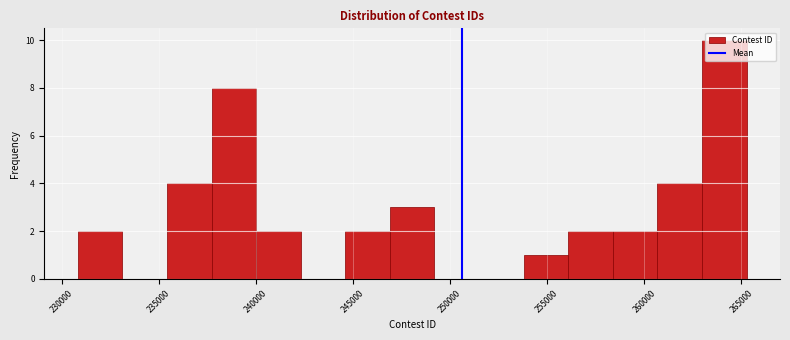

Reading left to right, list every bar in this chart as the range it spans on the x-axis followed by its height. Neither the bar edges nor the heights are printed on the chart, so give them approximately, as read against the axes.

231000 to 233000: 2
233000 to 235500: 0
235500 to 237500: 4
237500 to 240000: 8
240000 to 242500: 2
242500 to 244500: 0
244500 to 247000: 2
247000 to 249000: 3
249000 to 251500: 0
251500 to 254000: 0
254000 to 256000: 1
256000 to 258500: 2
258500 to 260500: 2
260500 to 263000: 4
263000 to 265500: 10